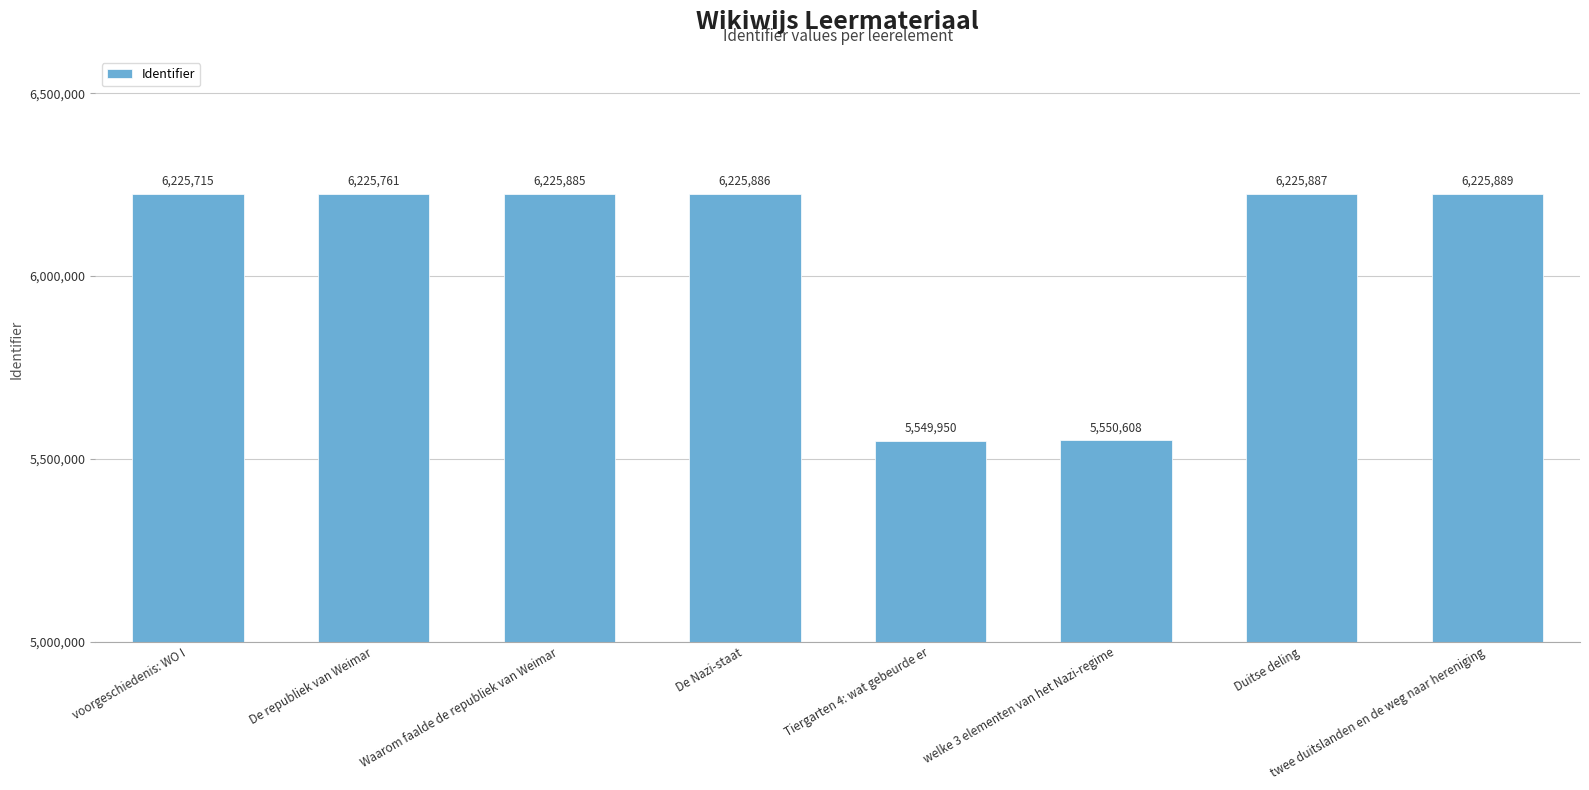

Rank the categories by value from lowest to highest.

Tiergarten 4: wat gebeurde er, welke 3 elementen van het Nazi-regime, voorgeschiedenis: WO I, De republiek van Weimar, Waarom faalde de republiek van Weimar, De Nazi-staat, Duitse deling, twee duitslanden en de weg naar hereniging